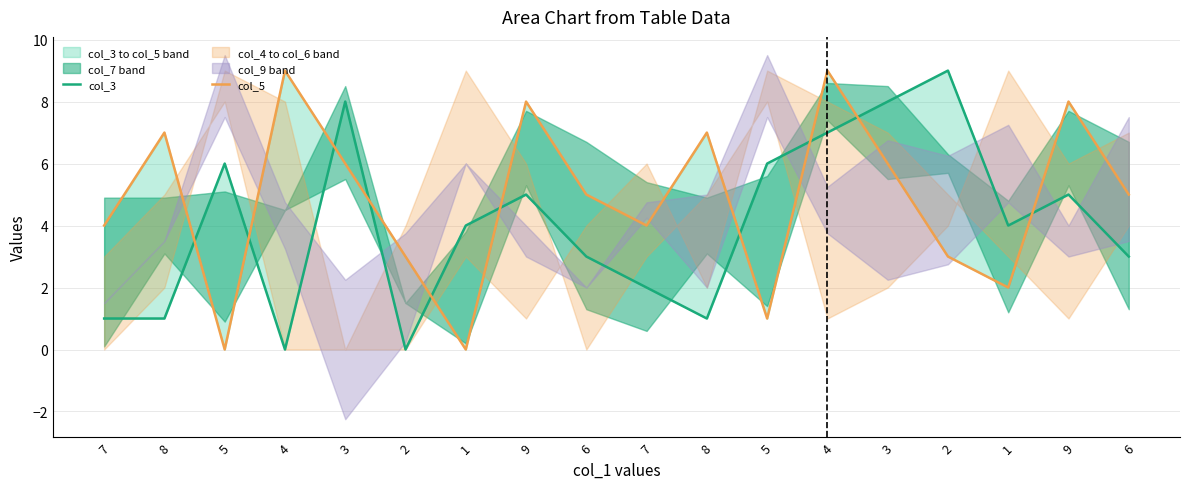

The col_5 series shows 0 at 1. True or false?

True